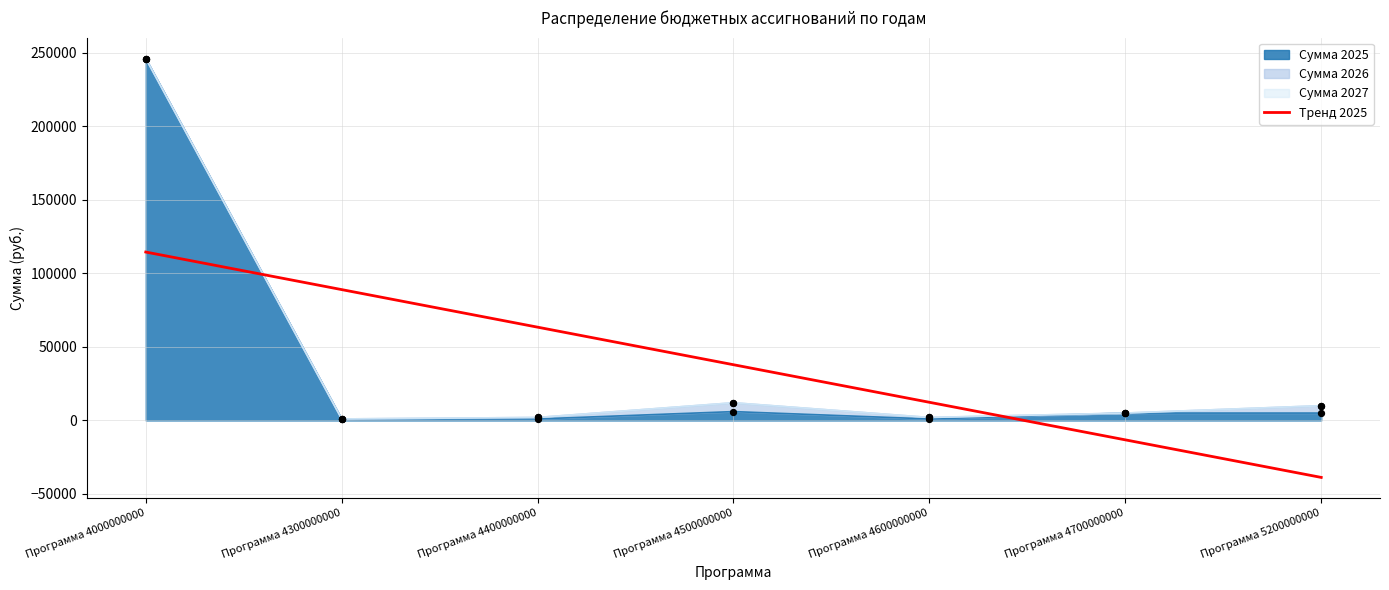

What is the change in value from Программа 4000000000 to Программа 4400000000?

-51071.4